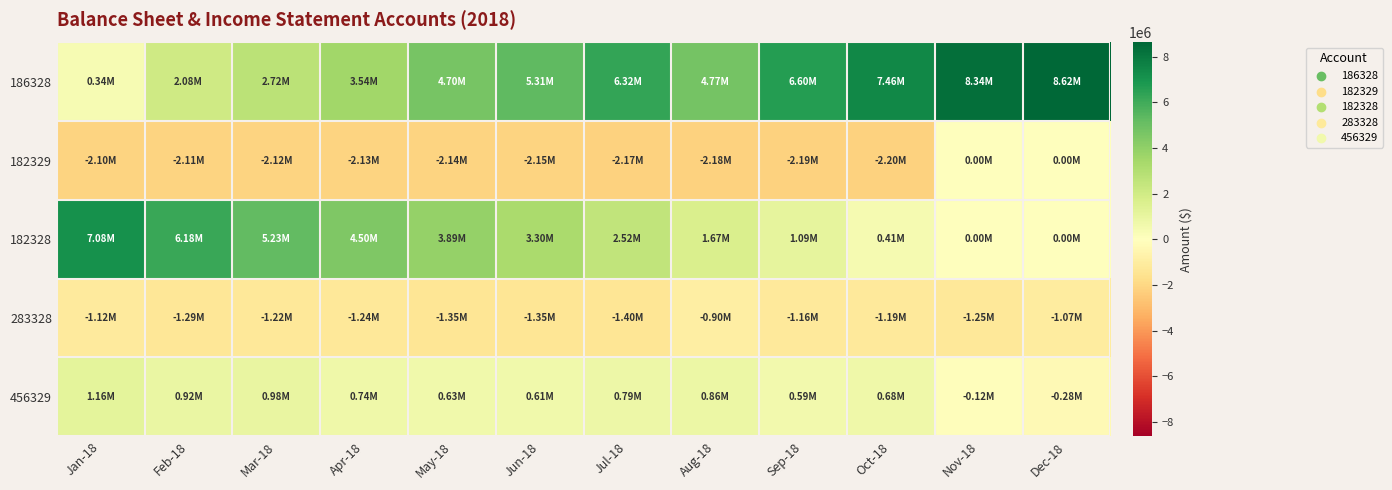

At how many categories does at least one series exceed 2774193?

12